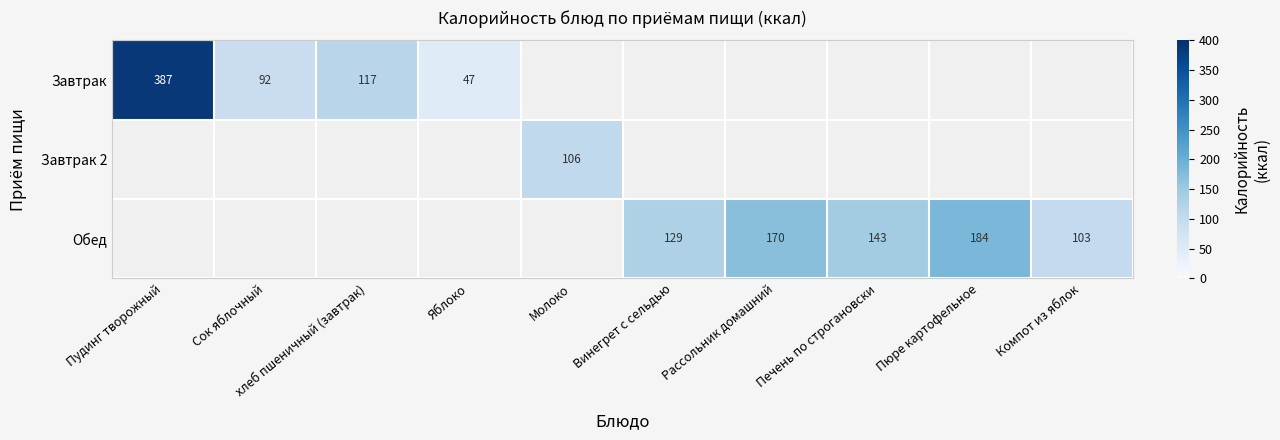

The Завтрак series shows 47 at Яблоко. True or false?

True